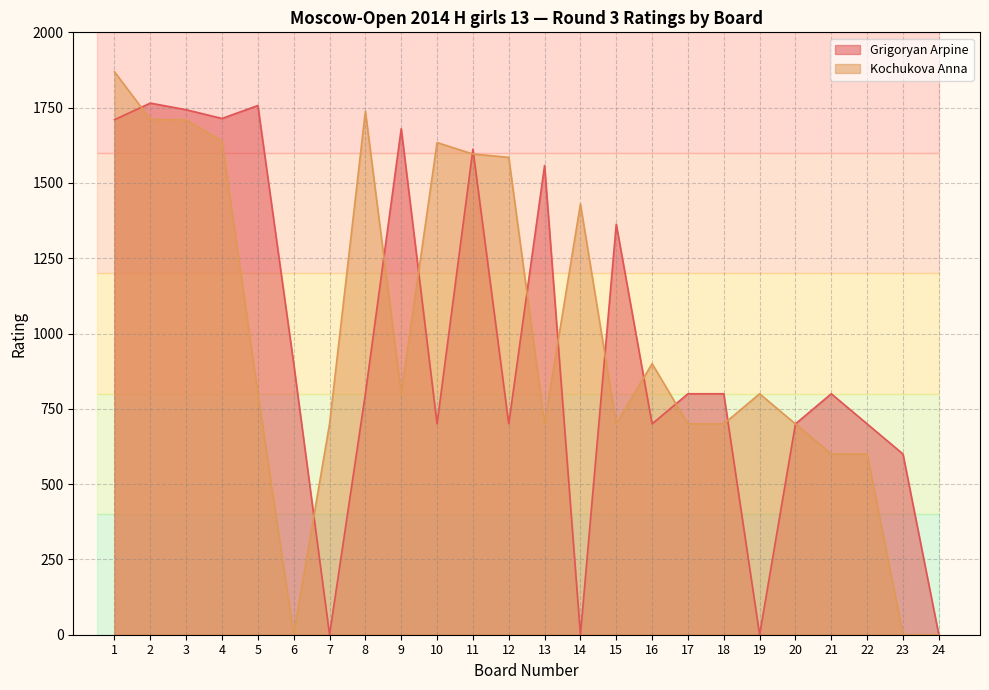

How many data points does each series have?

24